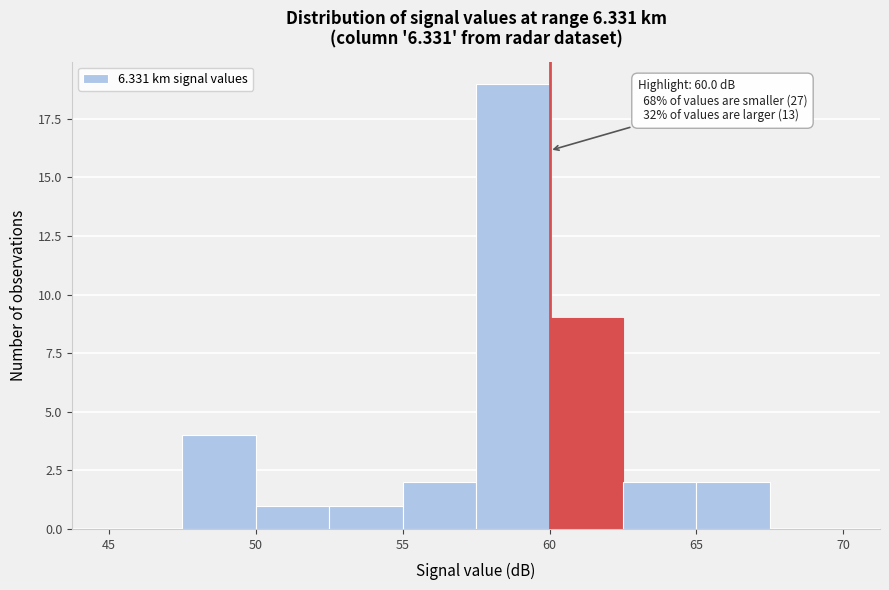

Over which range of the x-axis is the bar tallest?

57.5 to 60.0